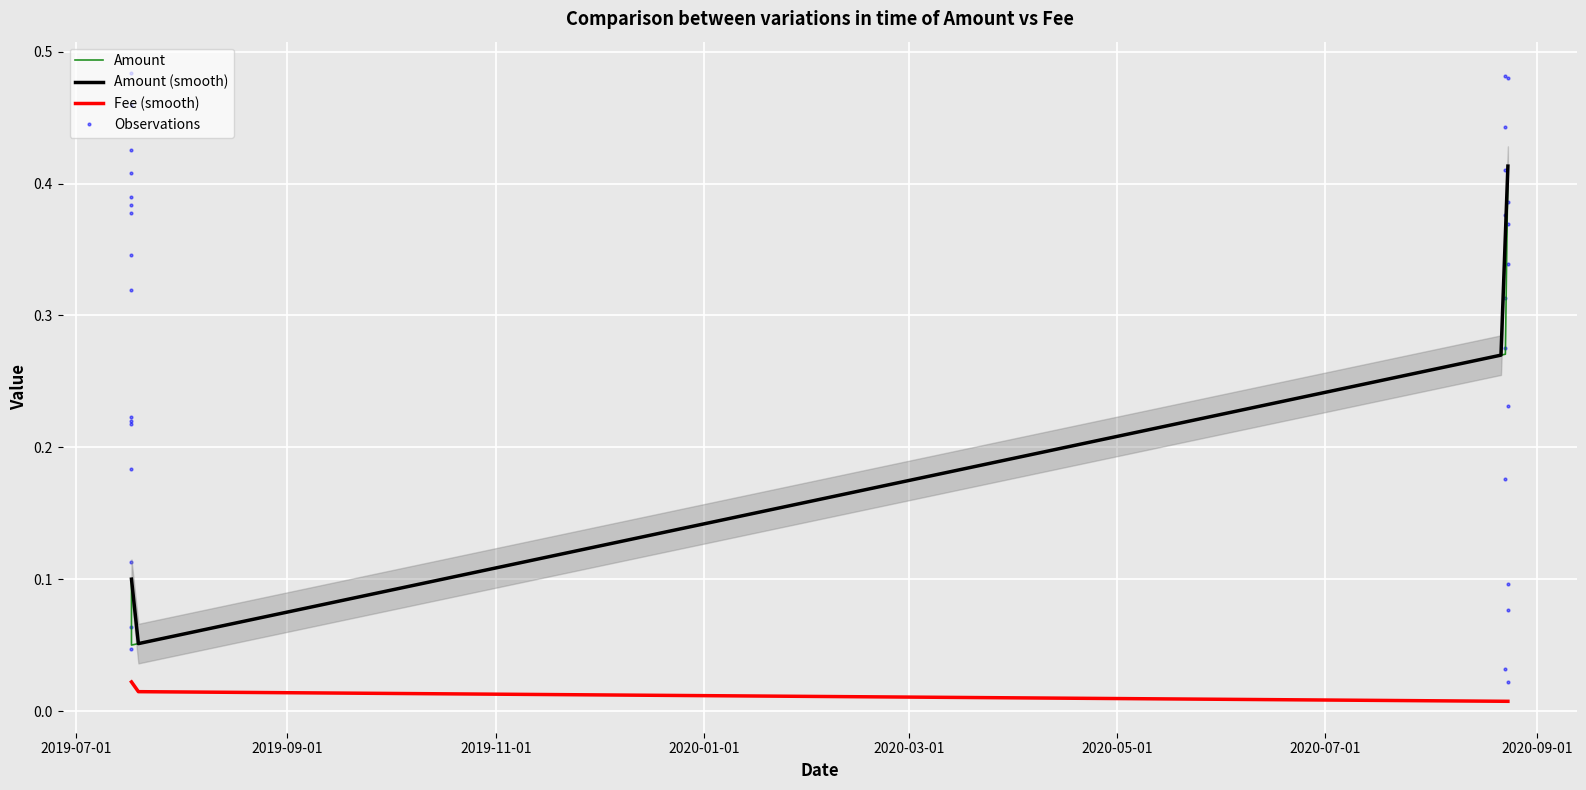

List the labels in order of value, largest first.

2020-08-23 10:53:56, 2020-08-22 17:14:09, 2019-07-17 07:39:39, 2019-07-17 07:41:15